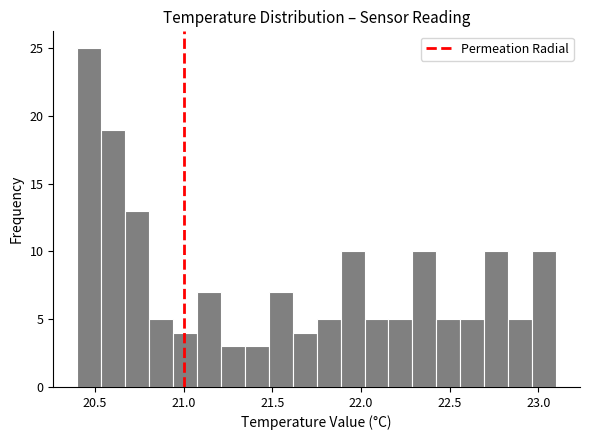

Read against the x-axis, roughly where is the centre of the tallest bar?

20.45